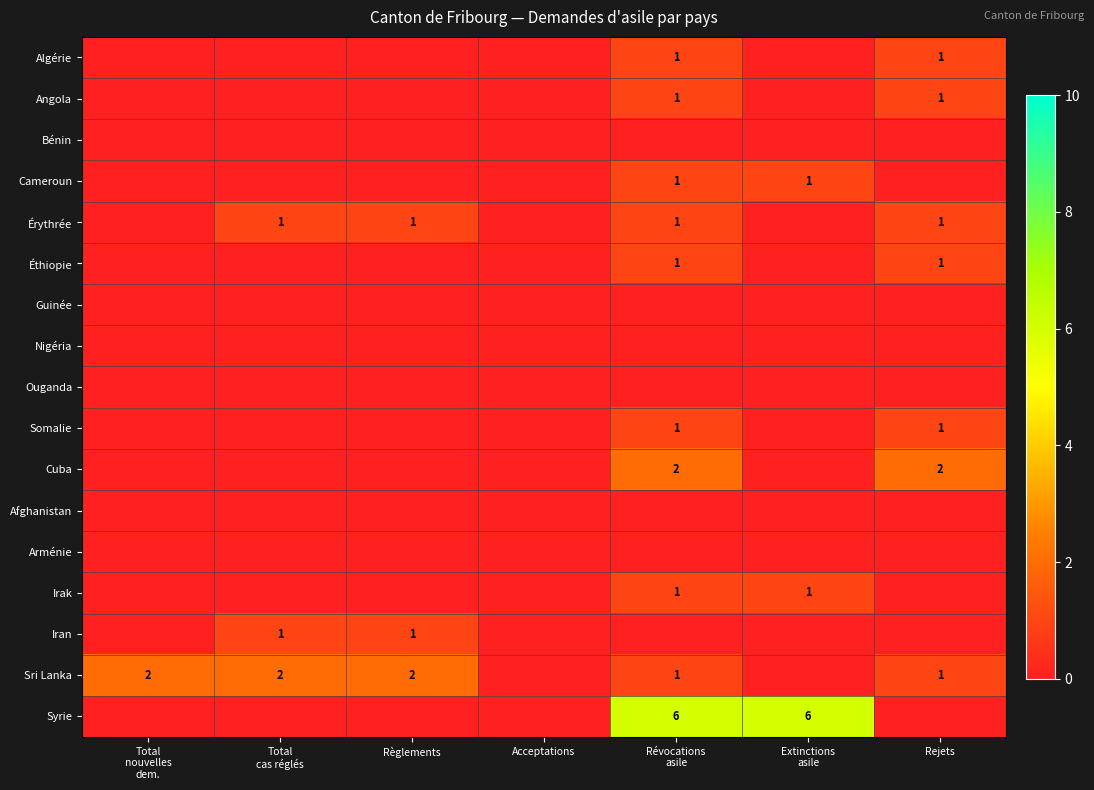

The value of Érythrée at Règlements is 2. True or false?

False